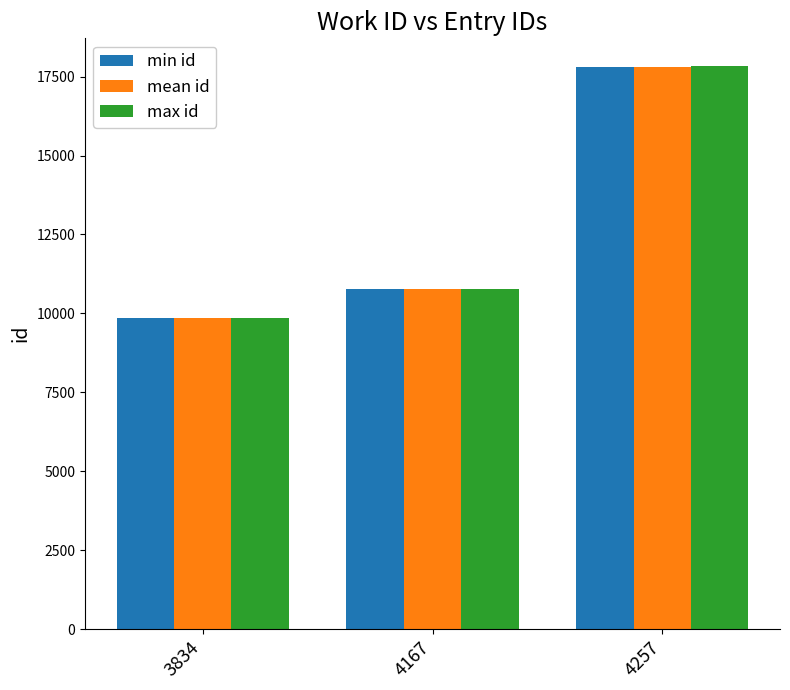

True or false: min id has a value of 16032.5 at 4167.

False